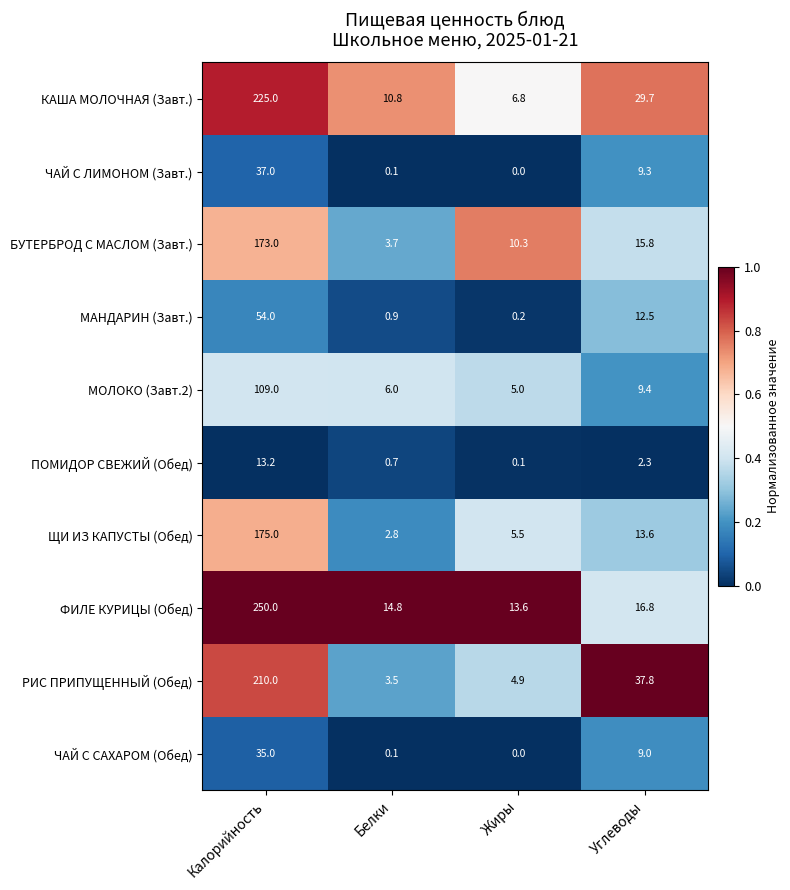

List the series in order of their peak value, lowest first.

ПОМИДОР СВЕЖИЙ (Обед), ЧАЙ С САХАРОМ (Обед), ЧАЙ С ЛИМОНОМ (Завт.), МАНДАРИН (Завт.), МОЛОКО (Завт.2), БУТЕРБРОД С МАСЛОМ (Завт.), ЩИ ИЗ КАПУСТЫ (Обед), РИС ПРИПУЩЕННЫЙ (Обед), КАША МОЛОЧНАЯ (Завт.), ФИЛЕ КУРИЦЫ (Обед)